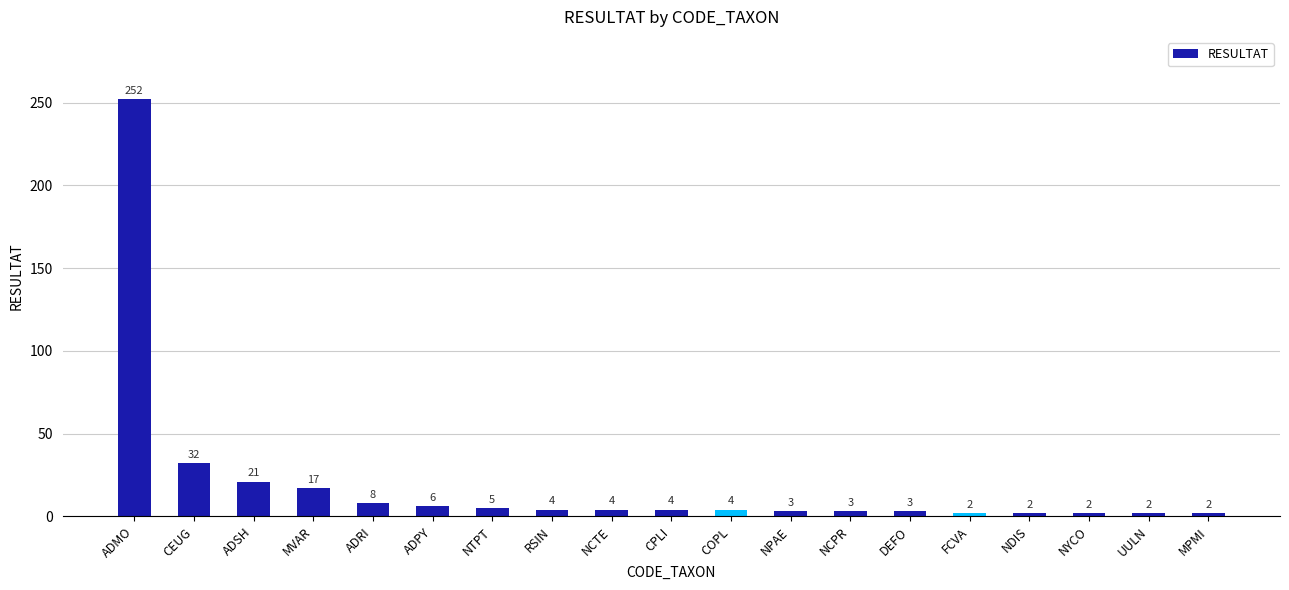

Is it true that the value at ADSH is 33?

False